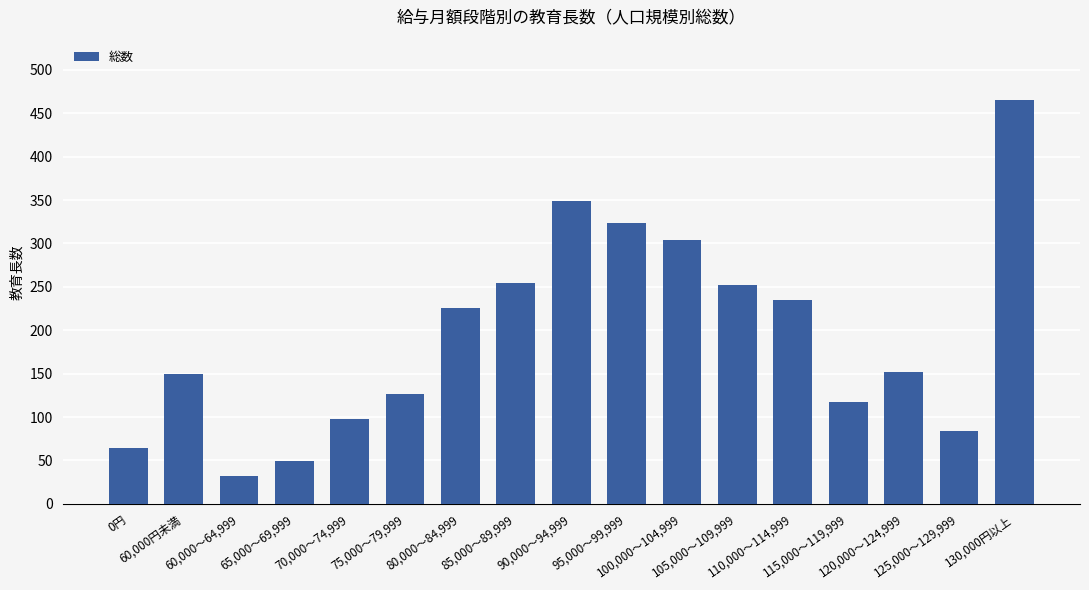

What is the smallest value displayed?

32